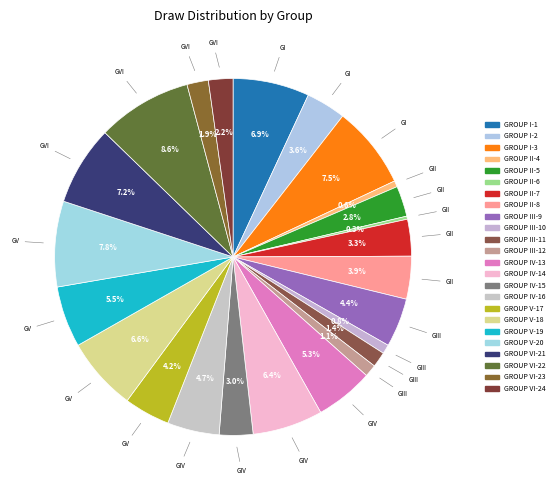

Count the number of slices in the pie.

24